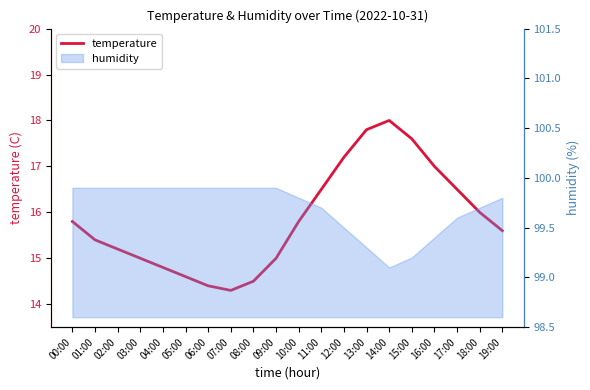

Between 16:00 and 13:00, which is larger?

13:00